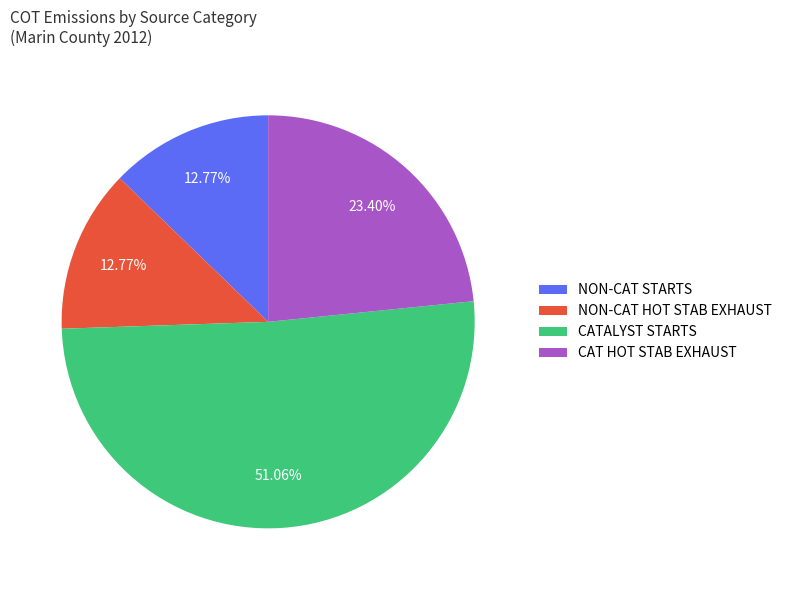

Is the sum of CATALYST STARTS and CAT HOT STAB EXHAUST greater than half?

Yes